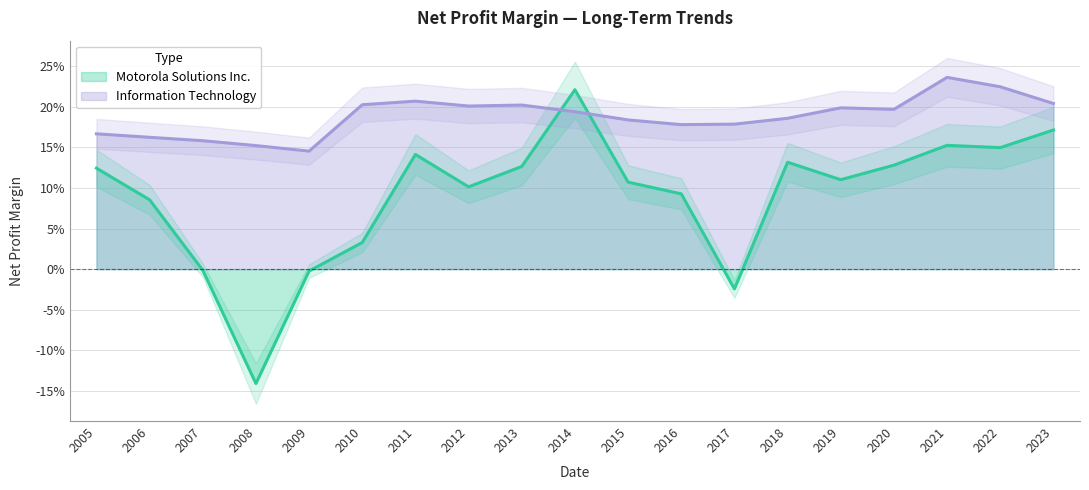

The value of Motorola Solutions Inc. at 2007 is -0.0. True or false?

True